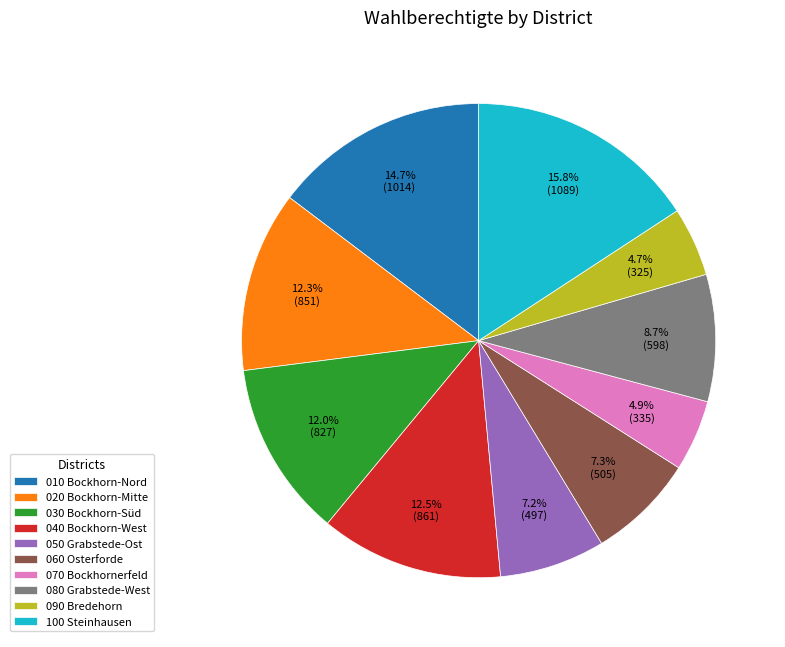

How many slices are in this pie chart?

10